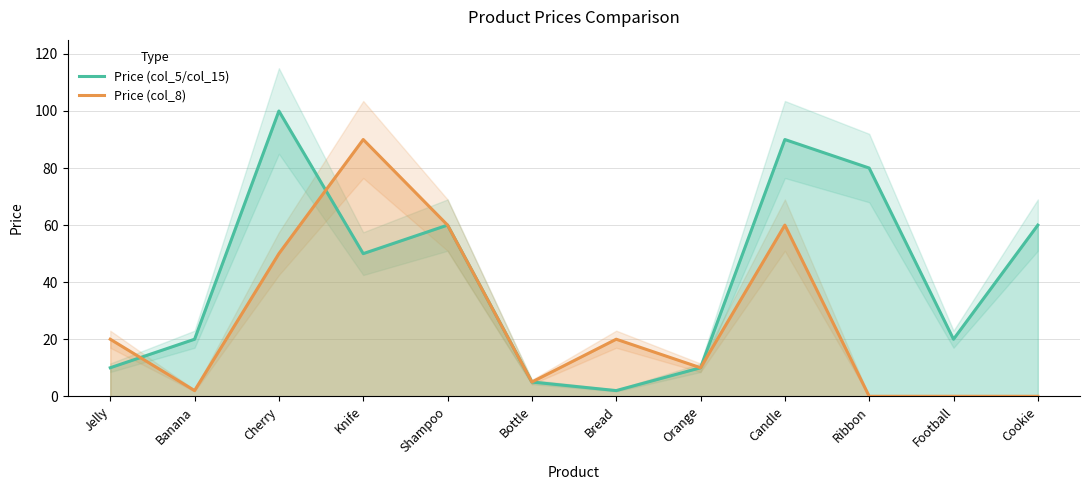

Where is Price (col_8) nearest to the value 45?

Cherry